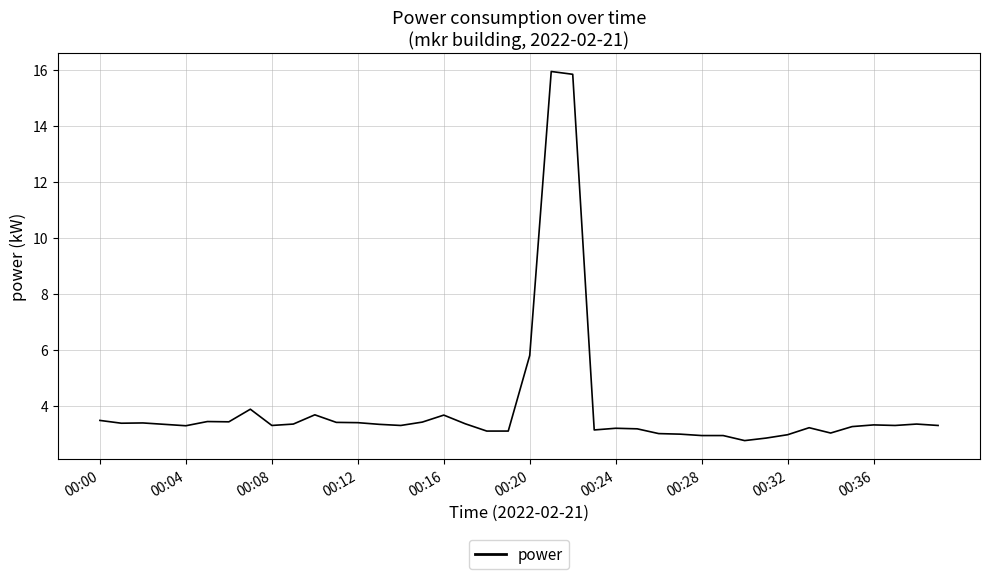

What is the difference between the maximum and minimum values?

13.2